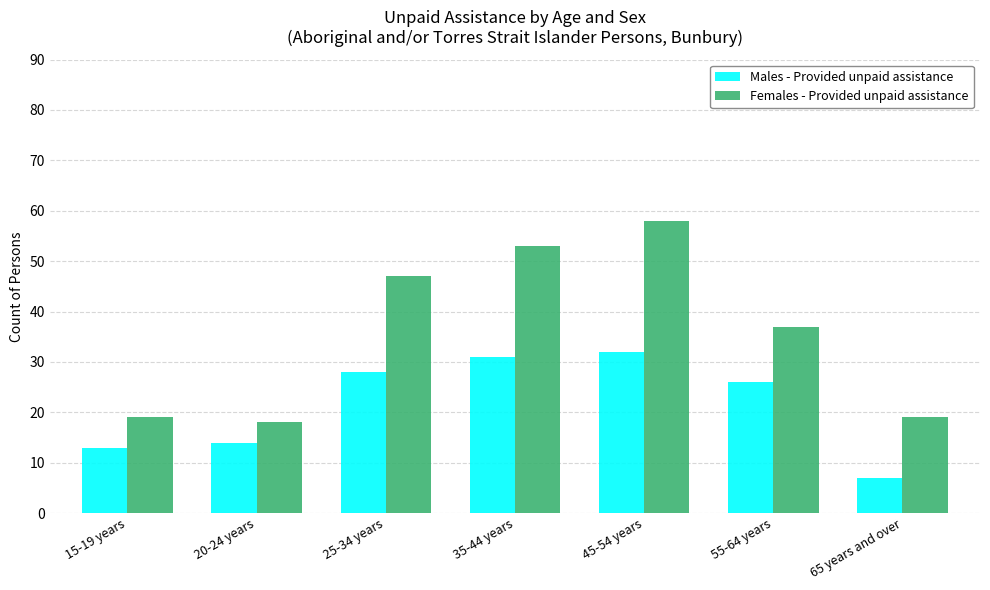

What are all the series names shown in the legend?

Males - Provided unpaid assistance, Females - Provided unpaid assistance